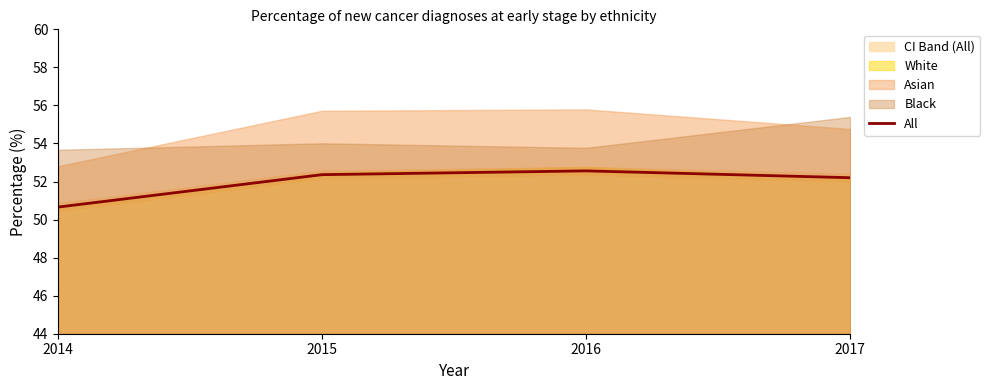

What is the average value?

51.9